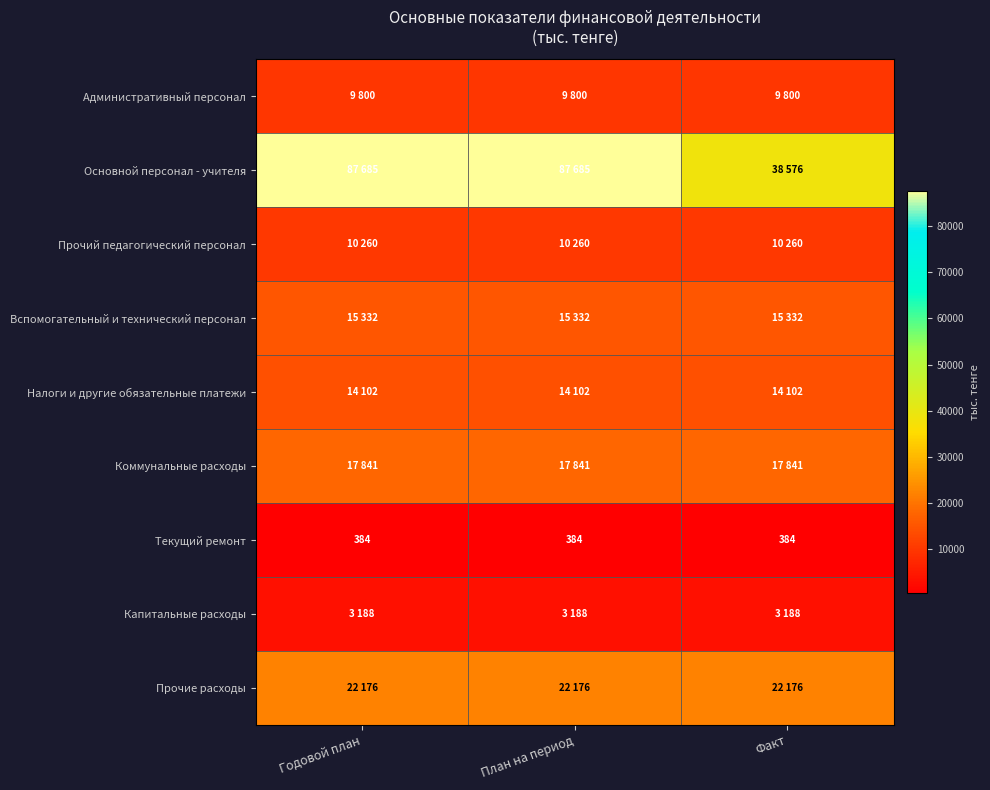

What is the total value across all series at Годовой план?

180768